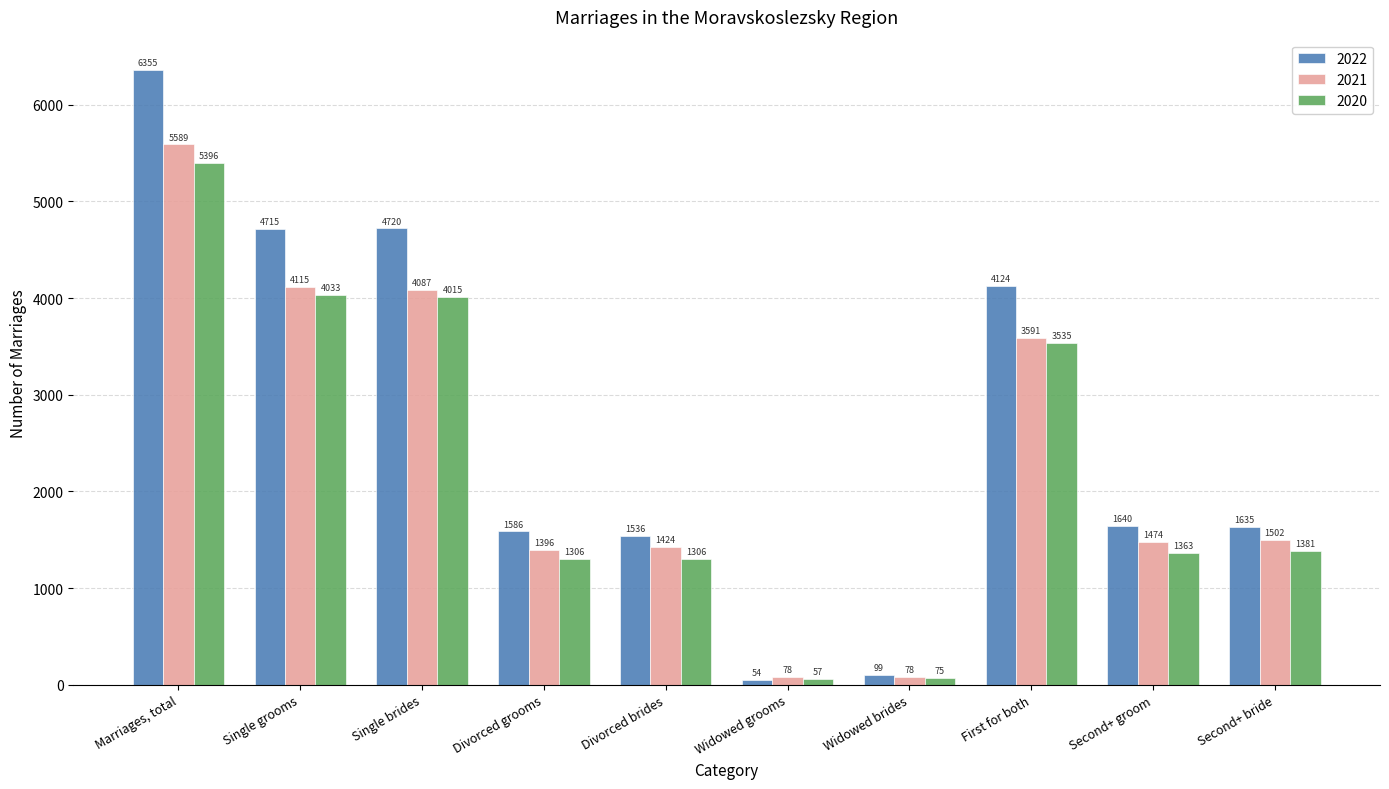

What position from the left is Second+ groom?

9